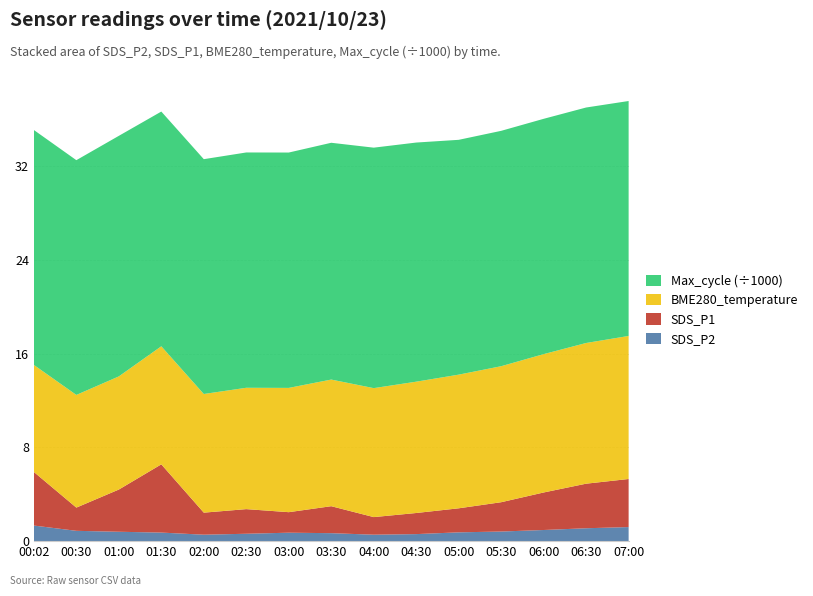

Reading left to right, extract all data points from this chart.

SDS_P2: 1.3	0.9	0.8	0.7	0.6	0.6	0.7	0.7	0.6	0.6	0.8	0.8	0.9	1.1	1.2
SDS_P1: 4.6	2.0	3.6	5.8	1.9	2.1	1.8	2.3	1.5	1.8	2.0	2.5	3.2	3.8	4.1
BME280_temperature: 9.1	9.6	9.7	10.1	10.1	10.3	10.6	10.8	11.0	11.2	11.4	11.6	11.8	12.0	12.2
Max_cycle: 20034.0	20021.0	20516.0	20017.0	20026.0	20068.0	20072.0	20195.0	20508.0	20394.0	20026.0	20073.0	20068.0	20083.0	20037.0